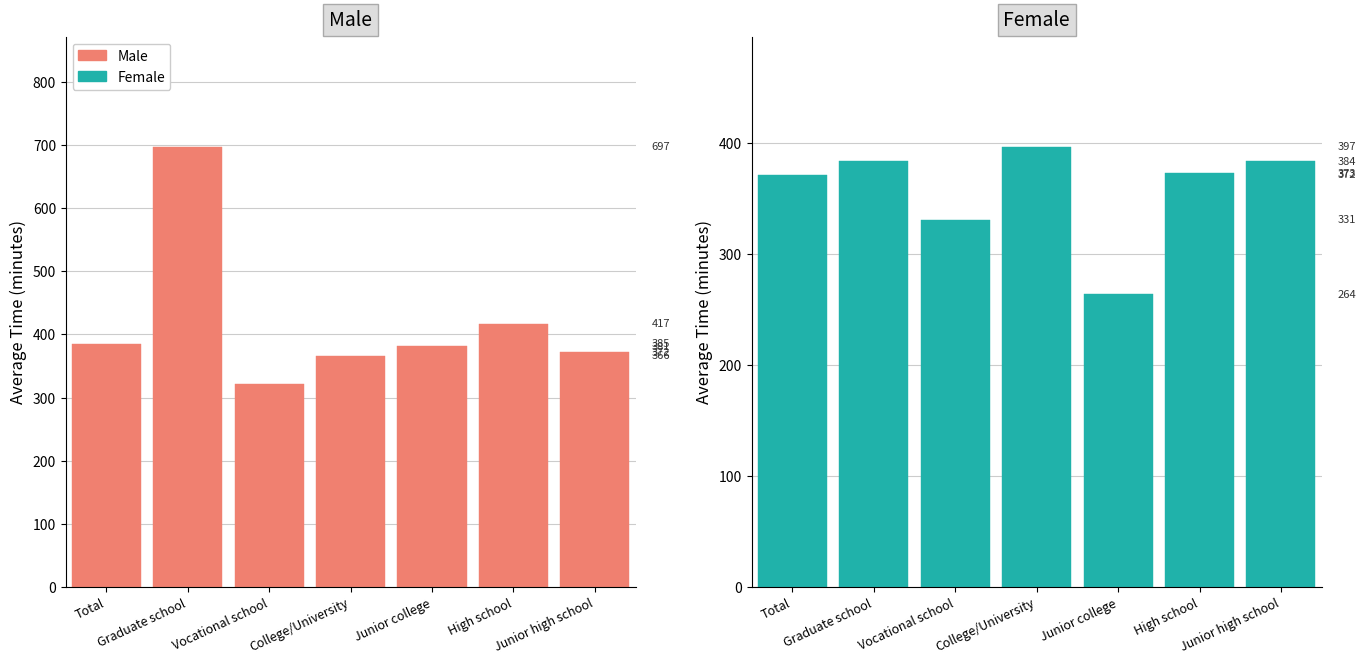

Which has a higher value, Total or Junior college?

Total